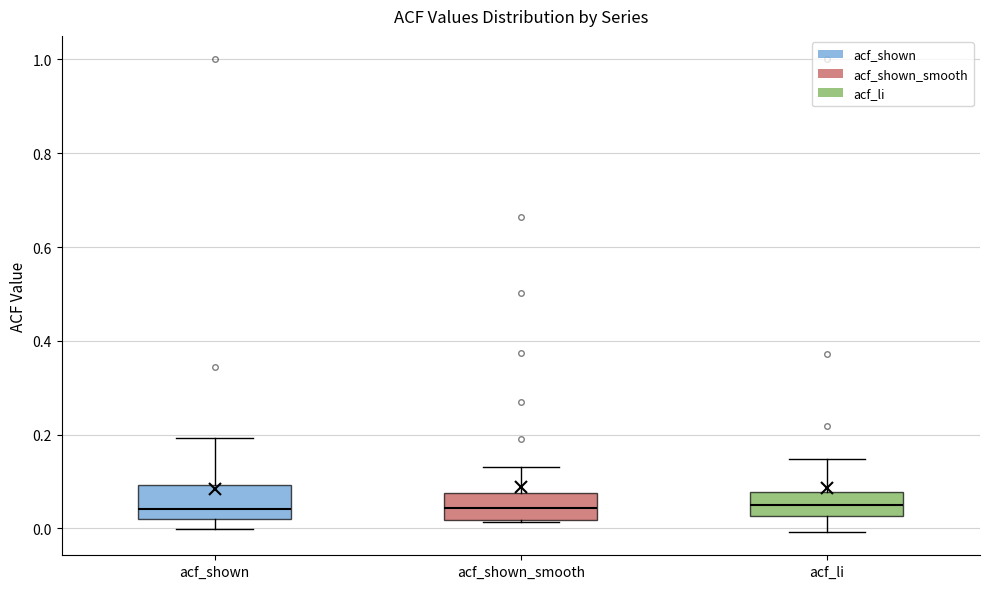

Where does the median line of the box for acf_li sit on the y-axis? The values are not printed on the chart, so give them approximately, as read against the axis.

0.06